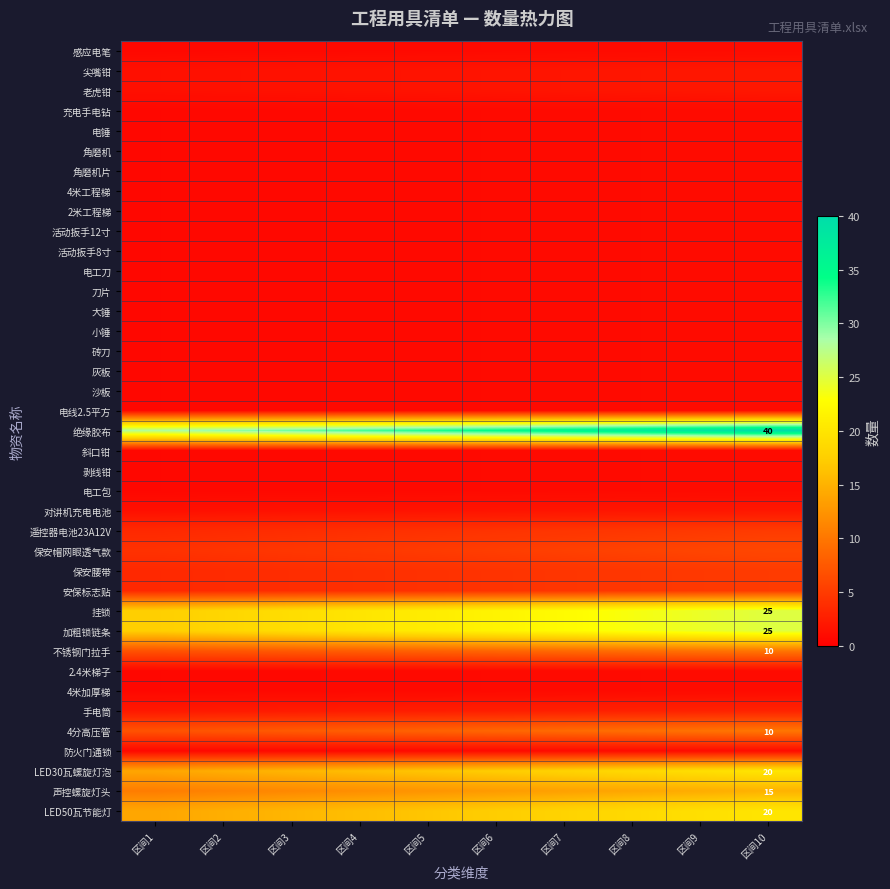

At how many categories does at least one series exceed 21?

10